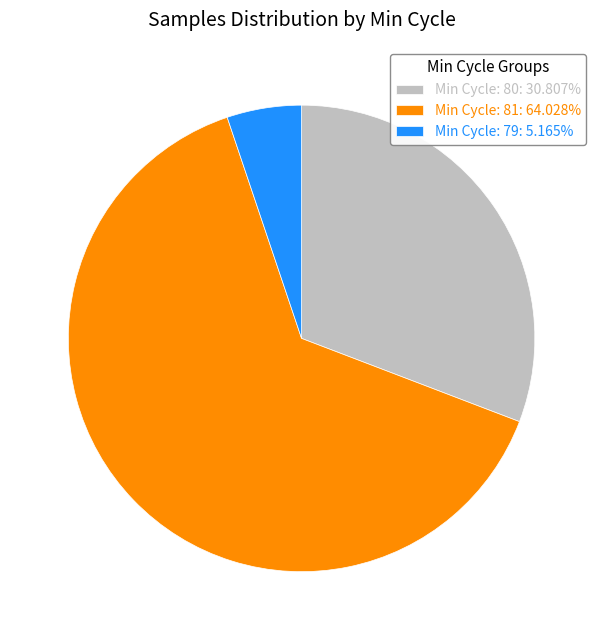

Is the sum of Min Cycle: 80: 30.807% and Min Cycle: 79: 5.165% greater than half?

No